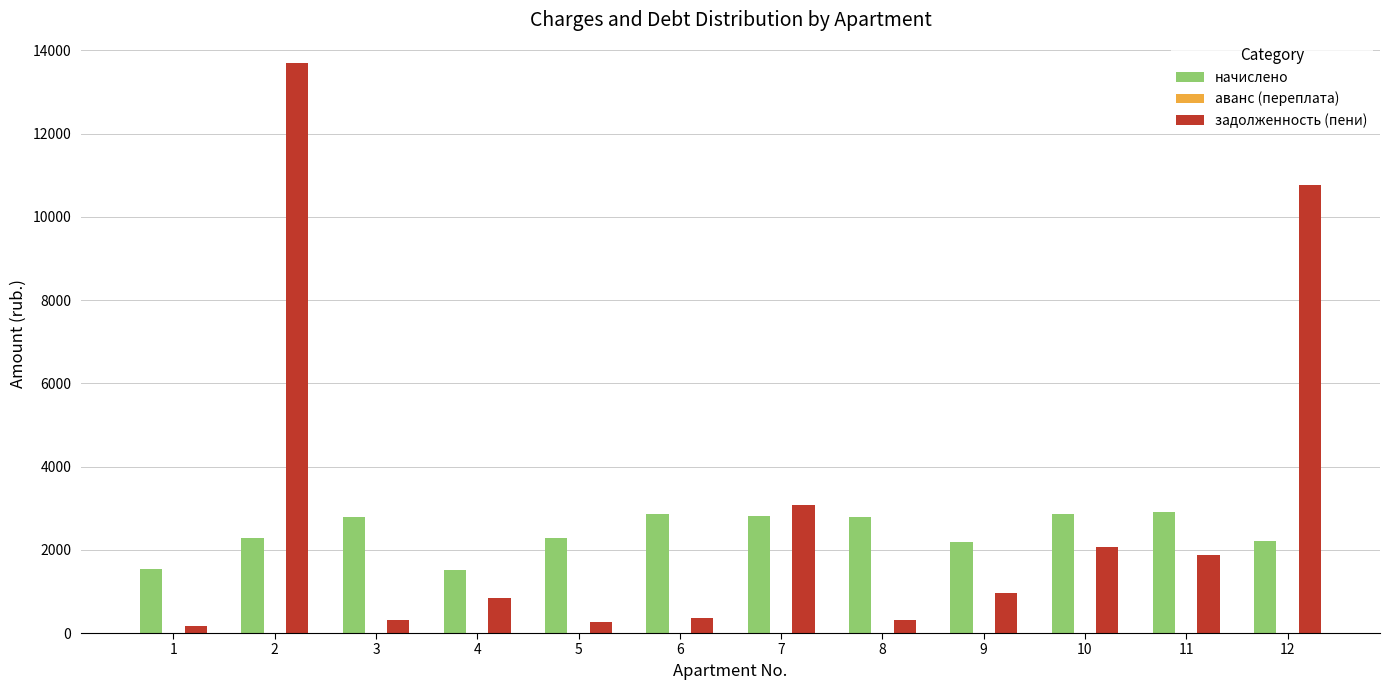

What is the minimum value for задолженность (пени)?

179.5